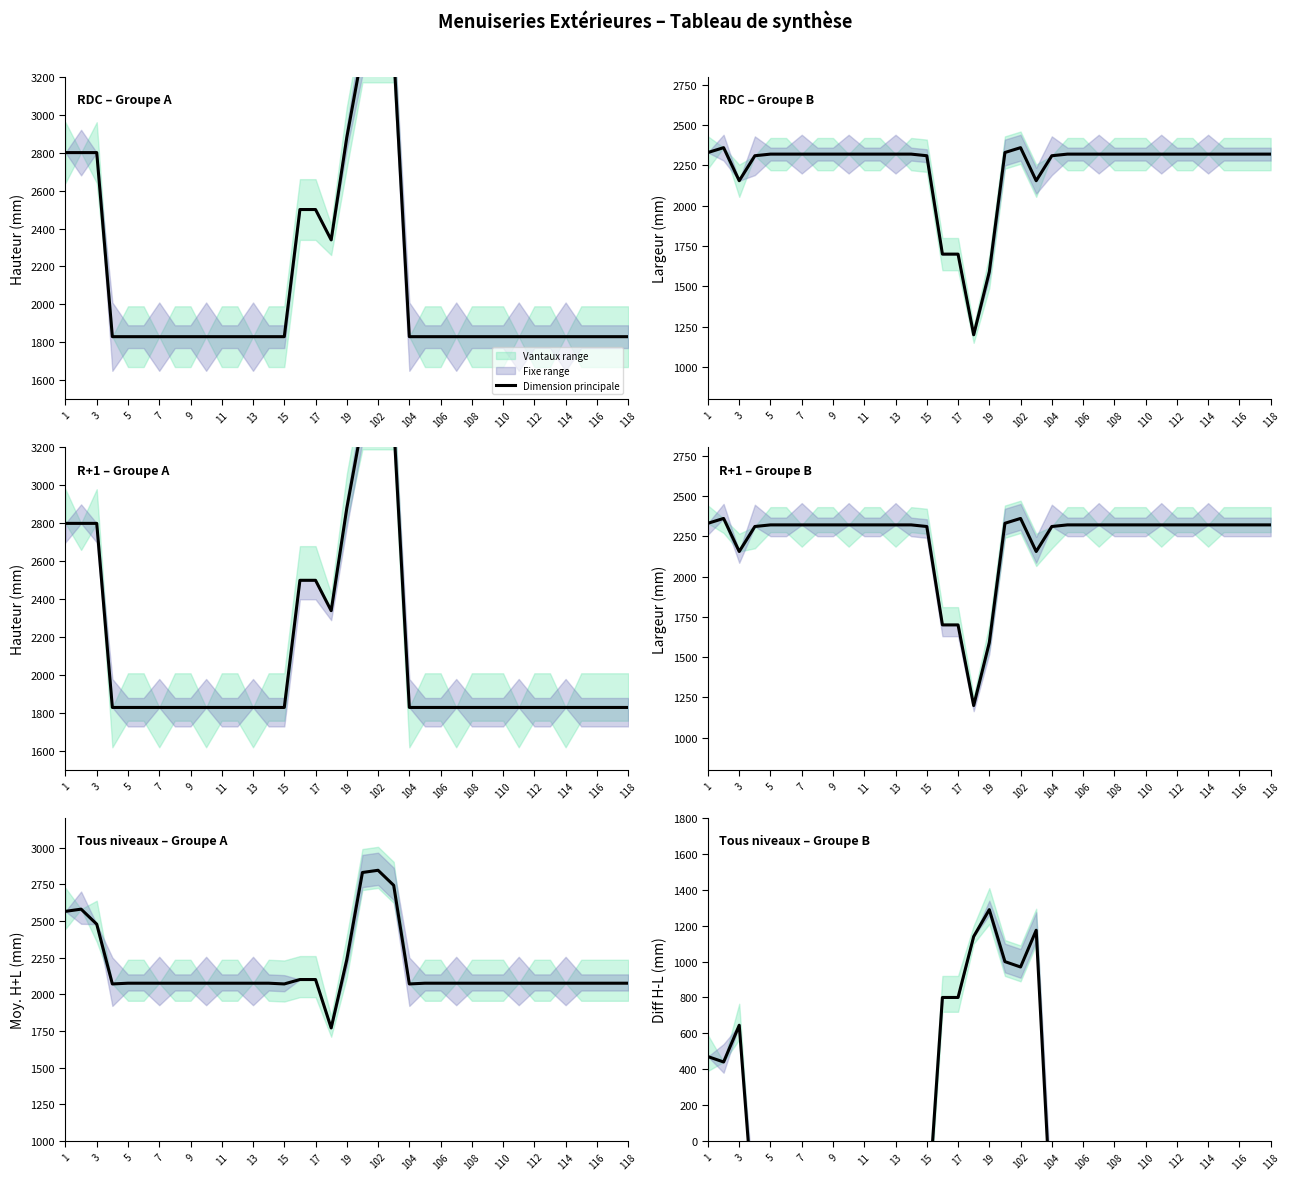

What is the difference between the second highest and minimum values?

1665